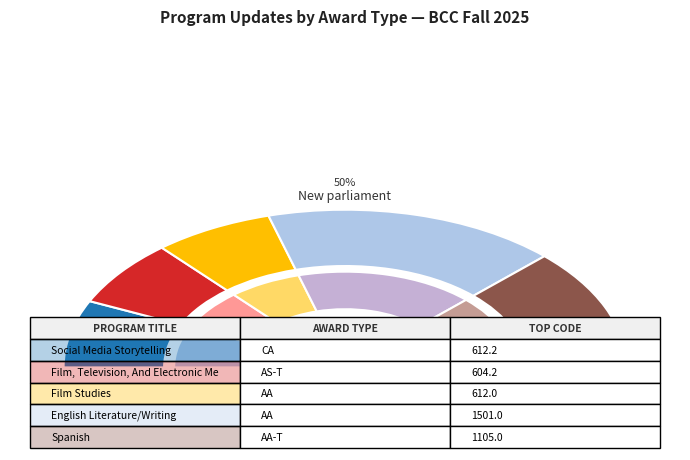

To the nearest percent, what is the combined percentage of Film, Television, And Electronic Media and Film Studies?

27%